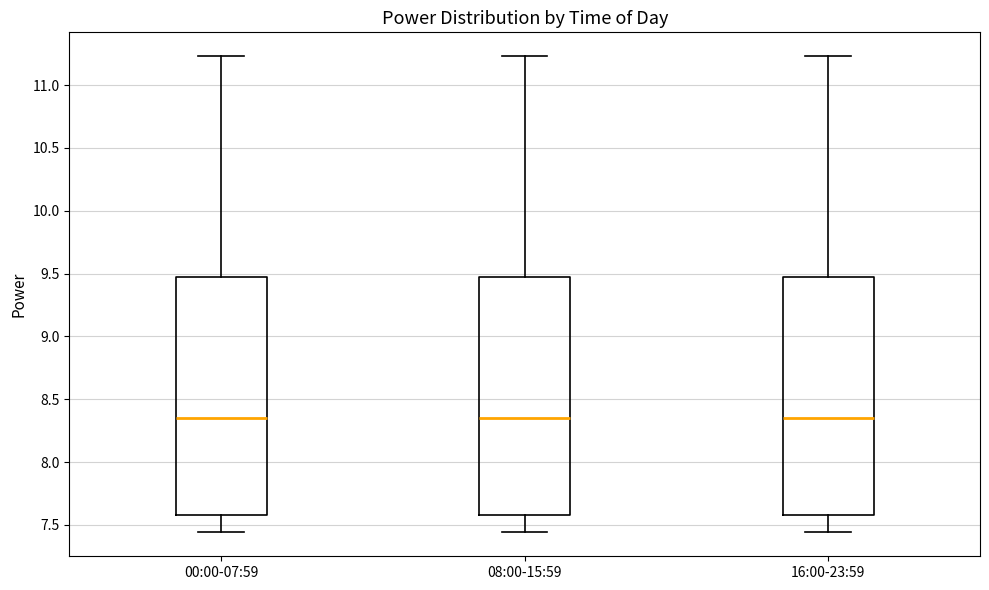

Reading left to right, transcribe this box plot: for each box, give where its median line is, the range the box spans, and where its two whiskers end, as read against the y-axis. The values are not printed on the chart, so give them approximately, as read against the axis.

00:00-07:59: median 8.35, box 7.60 to 9.50, whiskers 7.45 to 11.25
08:00-15:59: median 8.35, box 7.60 to 9.50, whiskers 7.45 to 11.25
16:00-23:59: median 8.35, box 7.60 to 9.50, whiskers 7.45 to 11.25